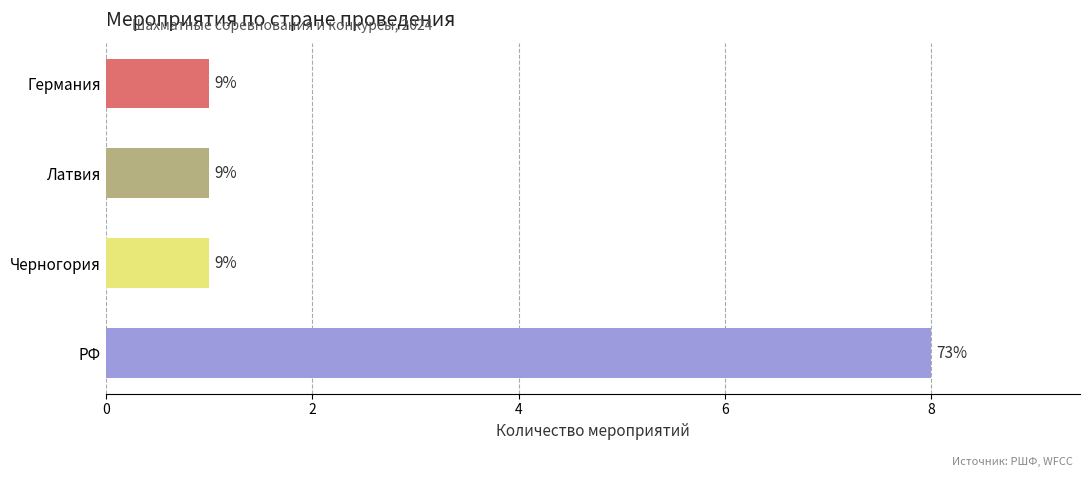

How many bars are there in total?

4